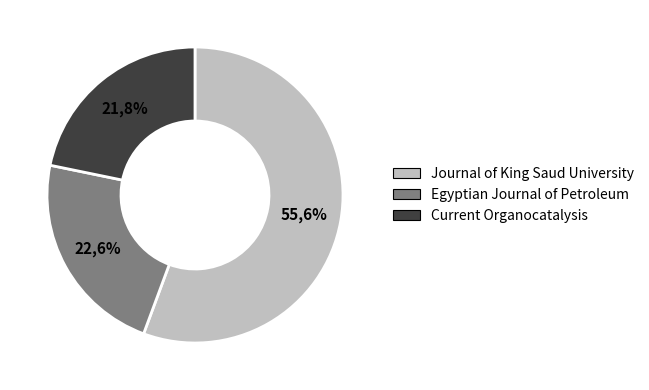

What percentage is NOT represented by Current Organocatalysis?

78.2%